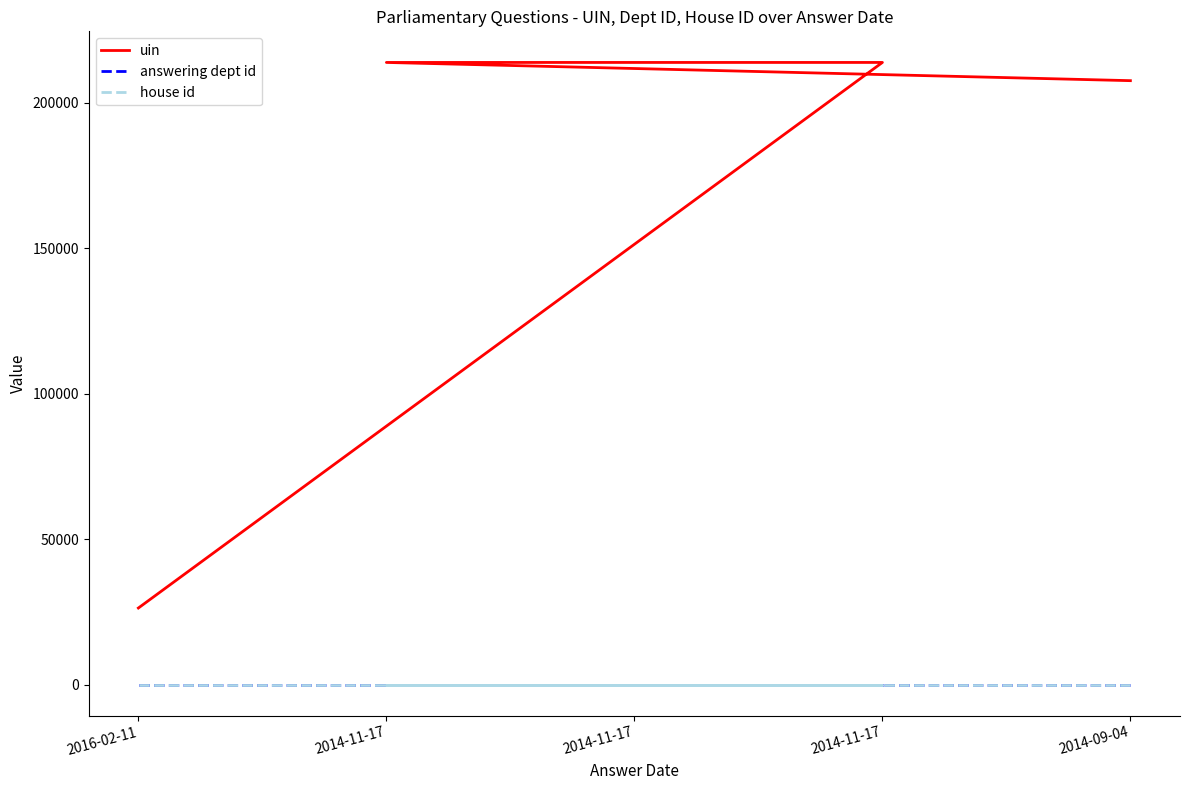

Is this an area chart (filled region under the line)?

No